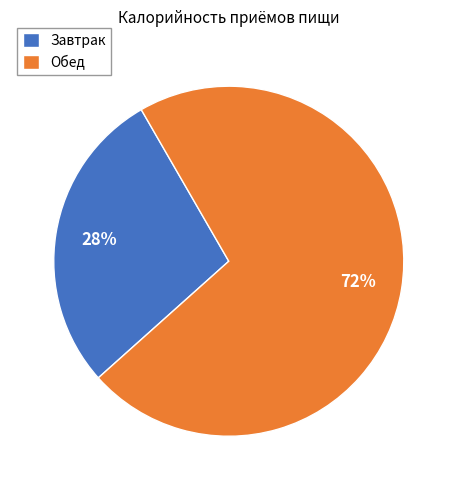

What is the largest slice in the pie chart?

Обед